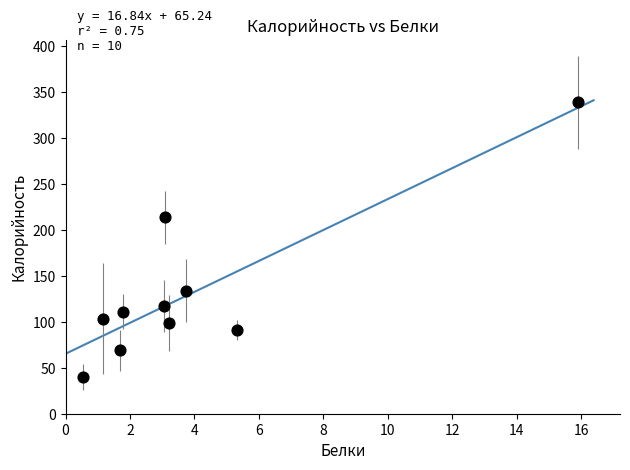

What Y value in the scatter plot is closest to 189?

213.7